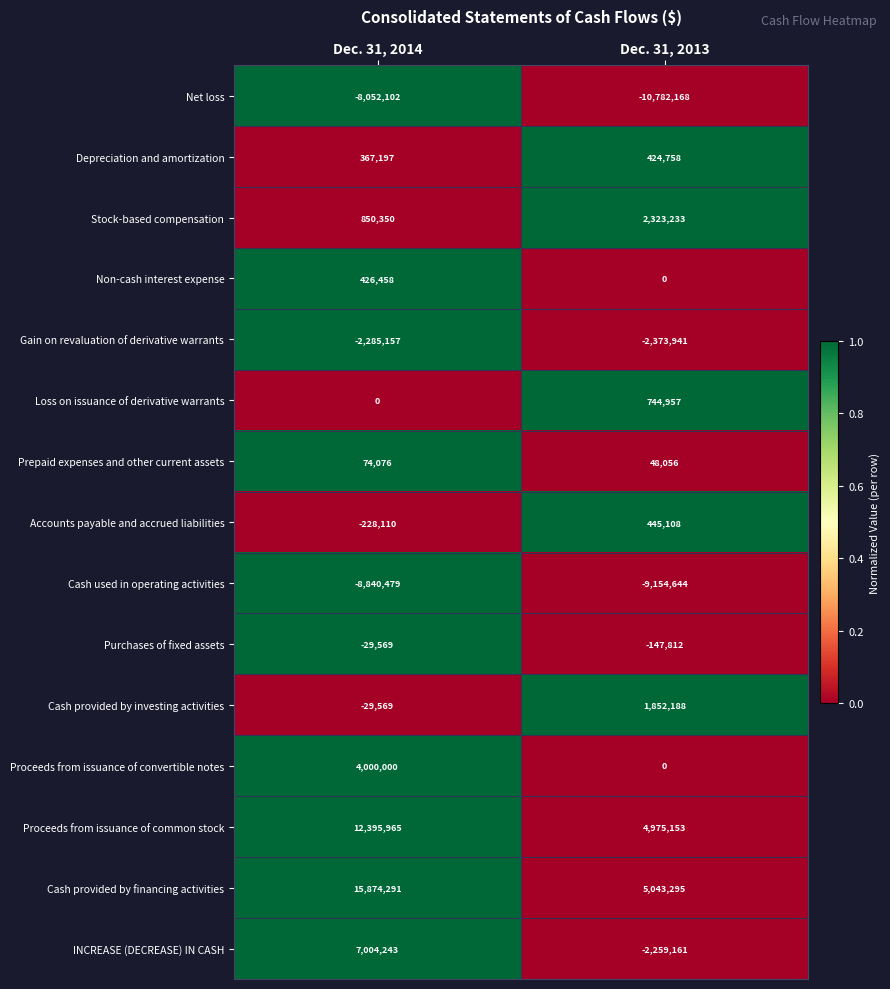

Reading left to right, extract all data points from this chart.

Net loss: -8052102	-10782168
Depreciation and amortization: 367197	424758
Stock-based compensation: 850350	2323233
Non-cash interest expense: 426458	0
Gain on revaluation of derivative warrants: -2285157	-2373941
Loss on issuance of derivative warrants: 0	744957
Prepaid expenses and other current assets: 74076	48056
Accounts payable and accrued liabilities: -228110	445108
Cash used in operating activities: -8840479	-9154644
Purchases of fixed assets: -29569	-147812
Cash provided by investing activities: -29569	1852188
Proceeds from issuance of convertible notes: 4000000	0
Proceeds from issuance of common stock: 12395965	4975153
Cash provided by financing activities: 15874291	5043295
INCREASE (DECREASE) IN CASH: 7004243	-2259161